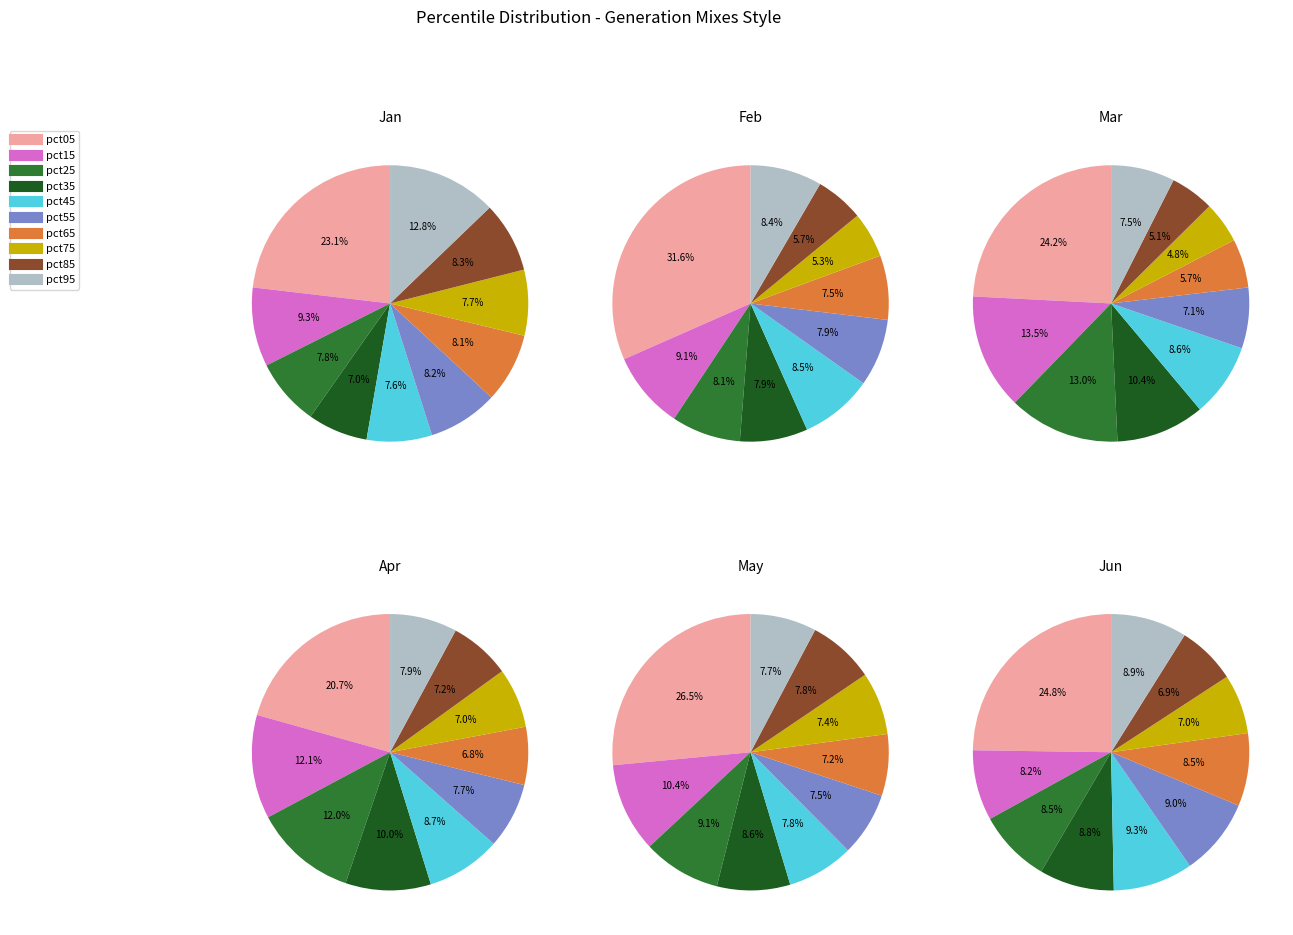

Is there any slice that represents more than half of the pie?

No